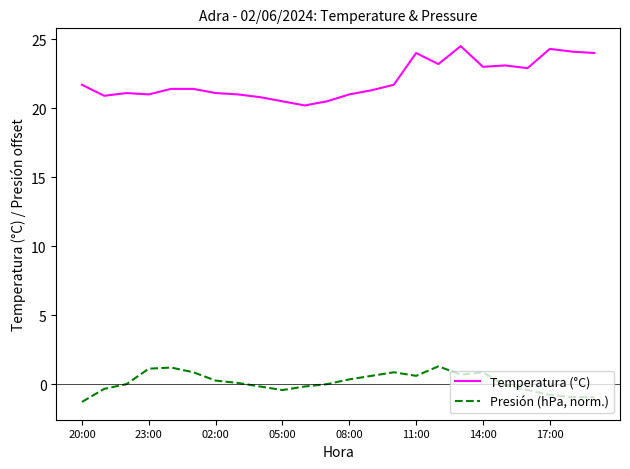

Rank the series by their average value, from lowest to highest.

Presión (hPa, norm.), Temperatura (°C)